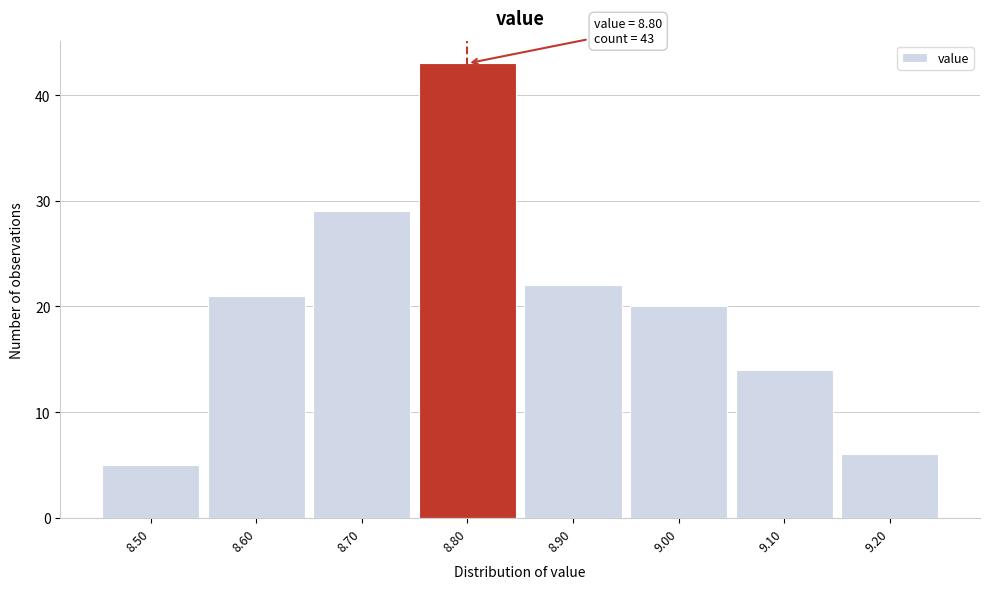

Over which range of the x-axis is the bar tallest?

8.75 to 8.85